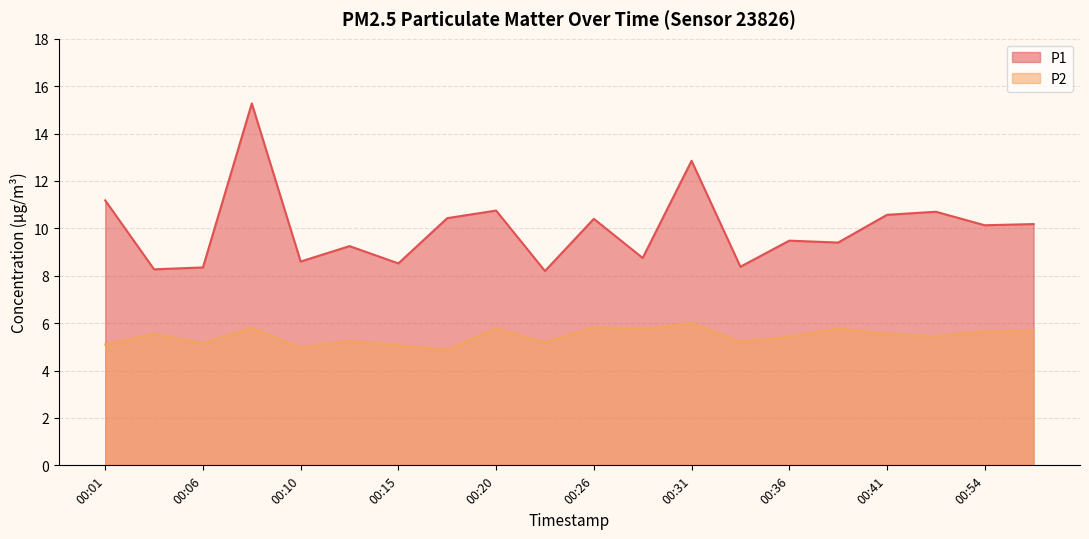

Rank the categories by P2 value from highest to lowest.

00:31, 00:26, 00:08, 00:20, 00:38, 00:28, 00:57, 00:54, 00:03, 00:41, 00:49, 00:36, 00:13, 00:33, 00:23, 00:06, 00:01, 00:15, 00:10, 00:18